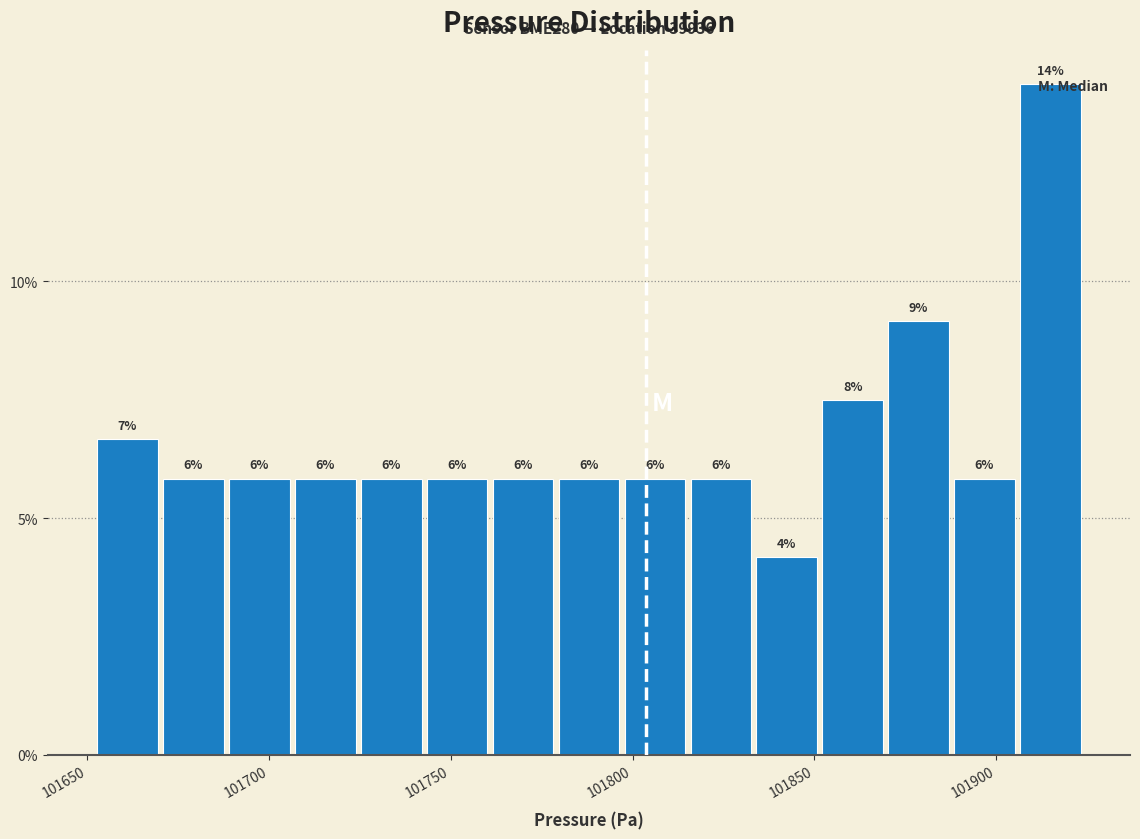

Read against the x-axis, roughly where is the centre of the tallest bar?

101915